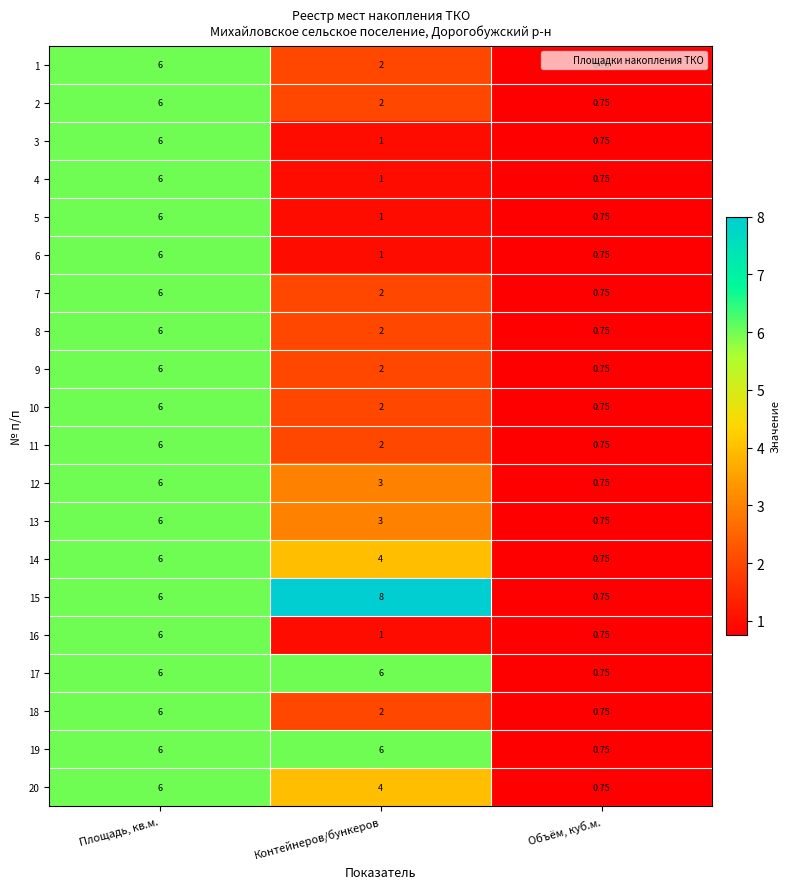

List the labels in order of 7 value, largest first.

Площадь, кв.м., Контейнеров/бункеров, Объём, куб.м.